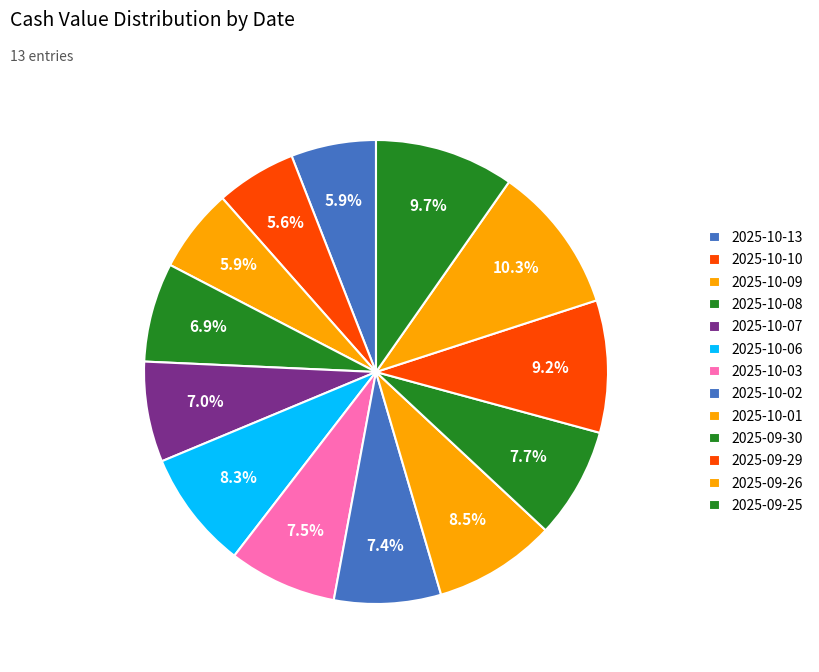

Count the number of slices in the pie.

13